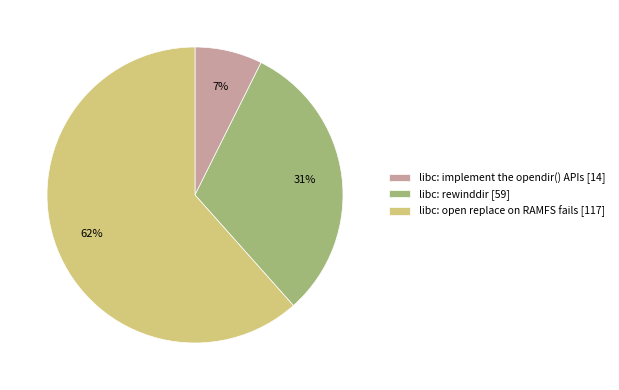

Combined, do libc: implement the opendir() APIs [14] and libc: open replace on RAMFS fails [117] account for over 50%?

Yes